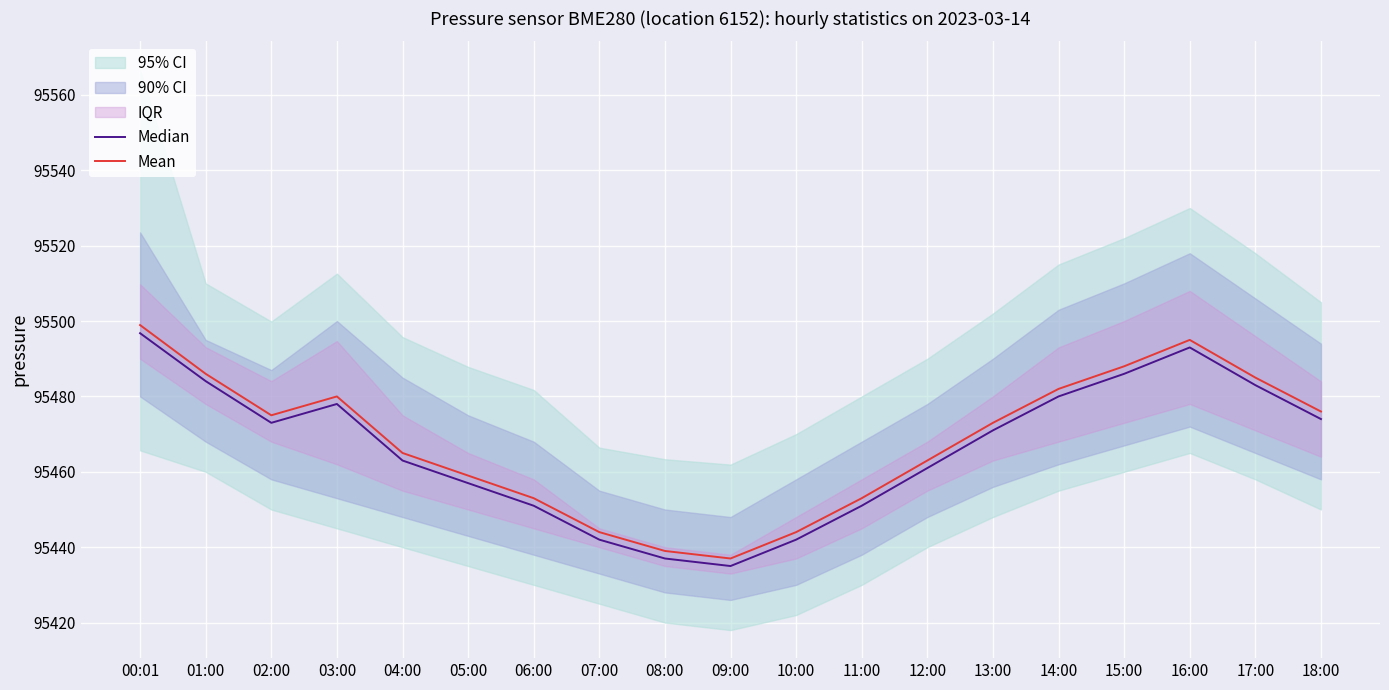

How many lines are shown in the chart?

2